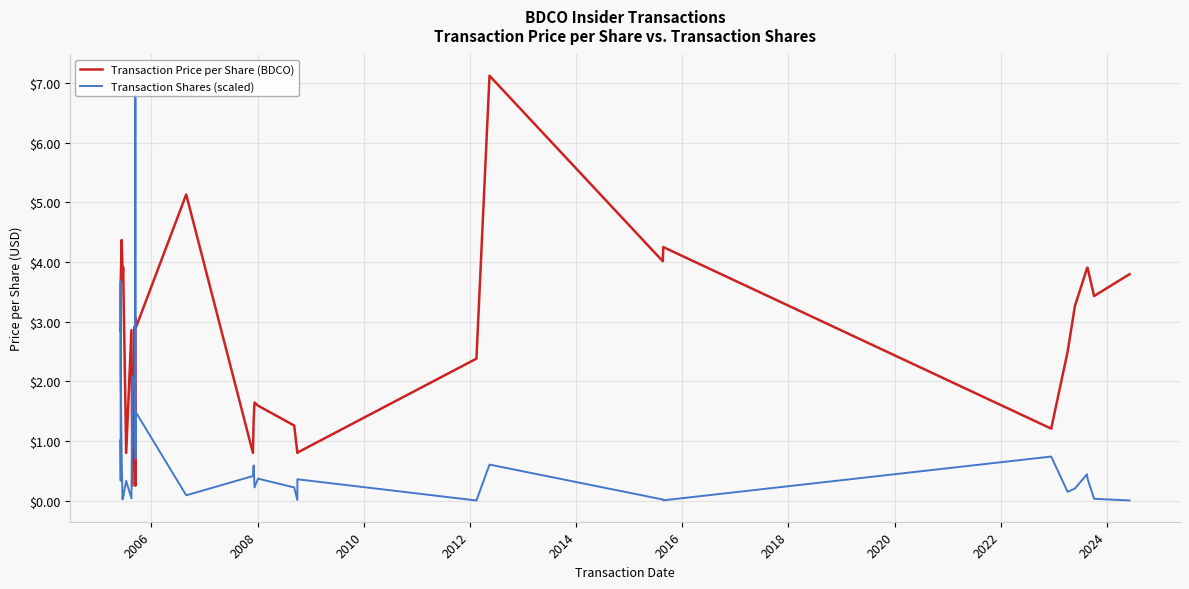

Is the value of Transaction Shares (scaled) at 2006 greater than the value of Transaction Price per Share (BDCO) at 35?

No